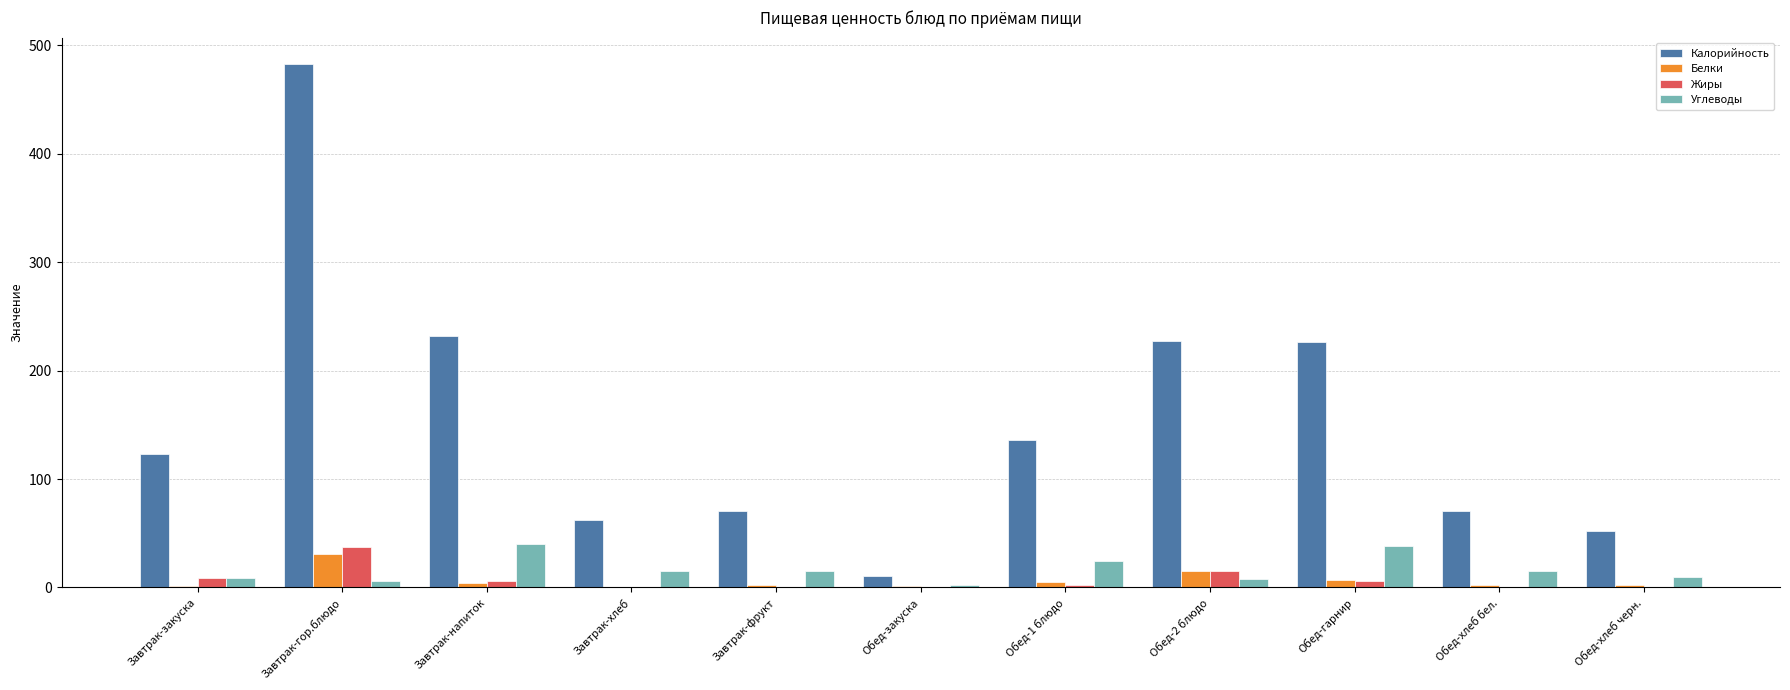

What are all the series names shown in the legend?

Калорийность, Белки, Жиры, Углеводы